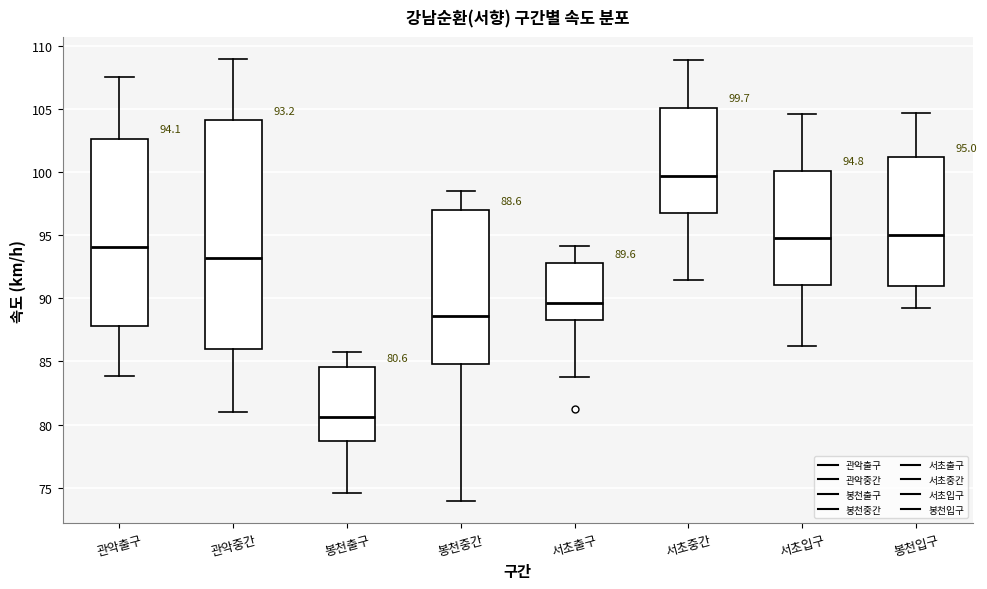

Which box is the tallest, from its lower edge to its upper edge?

관악중간